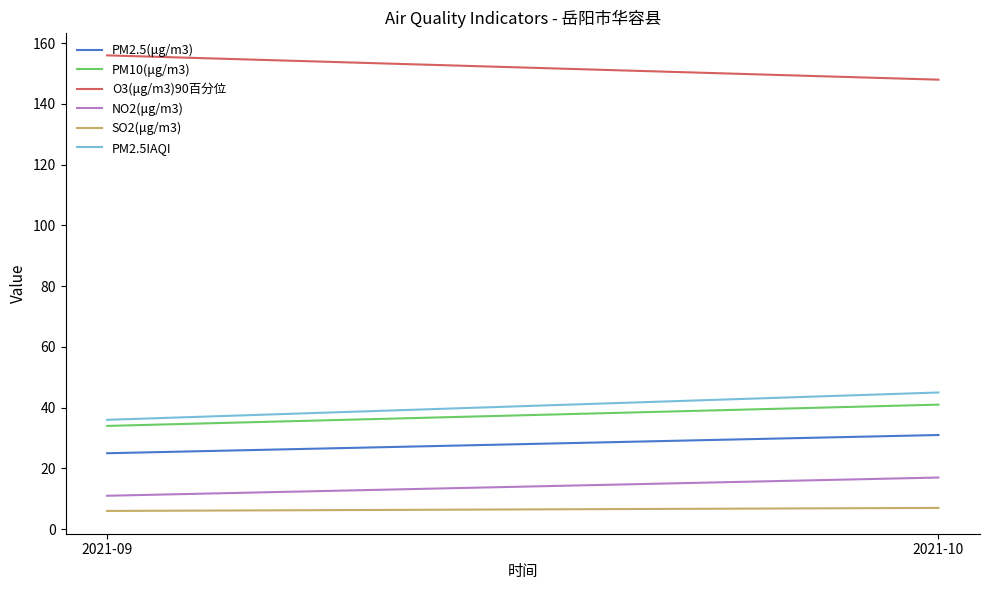

Reading left to right, list all the values displayed in this chart.

PM2.5(μg/m3): 25	31
PM10(μg/m3): 34	41
O3(μg/m3)90百分位: 156	148
NO2(μg/m3): 11	17
SO2(μg/m3): 6	7
PM2.5IAQI: 36	45